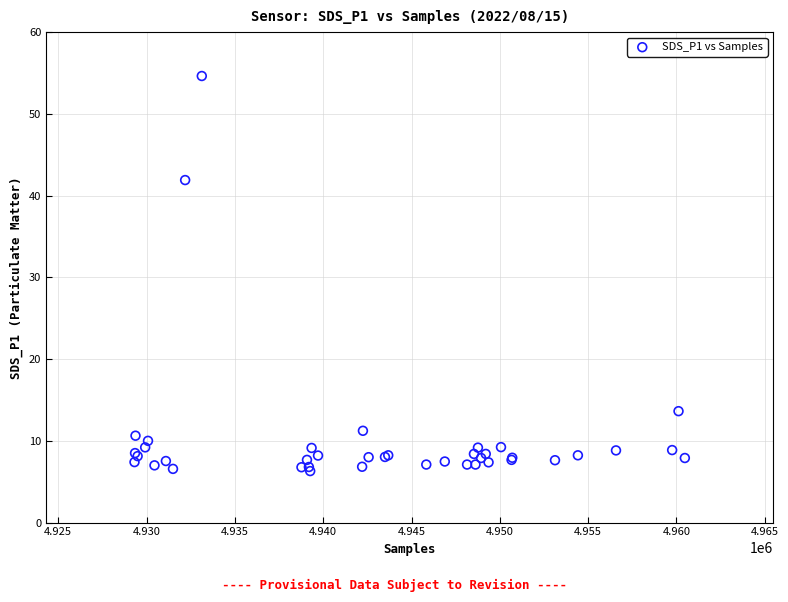

What Y value in the scatter plot is closest to 30?

41.9